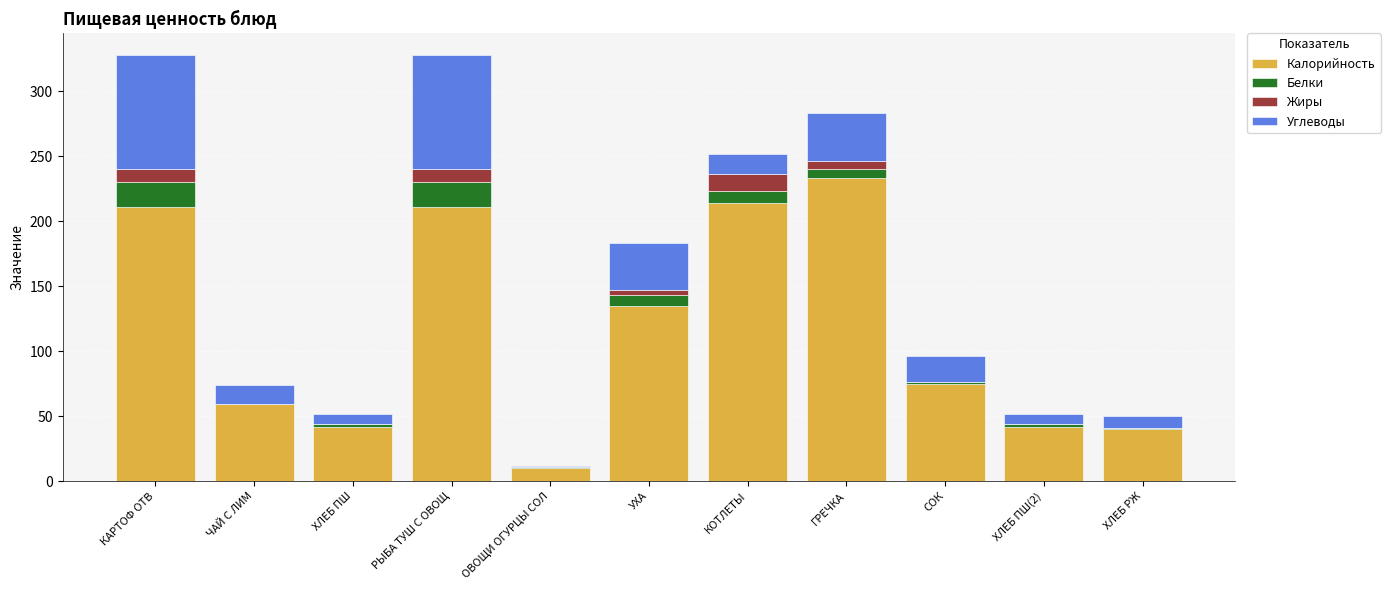

Where is Калорийность nearest to the value 121?

УХА